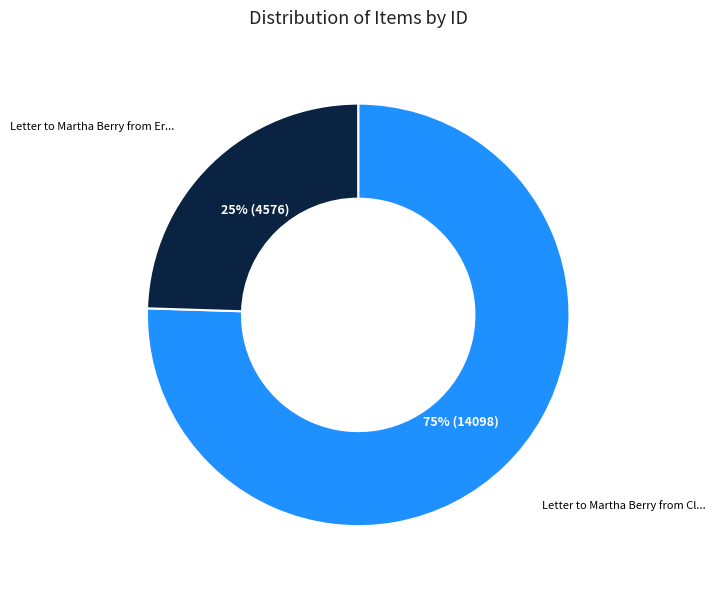

To the nearest percent, what is the average slice percentage?

50%